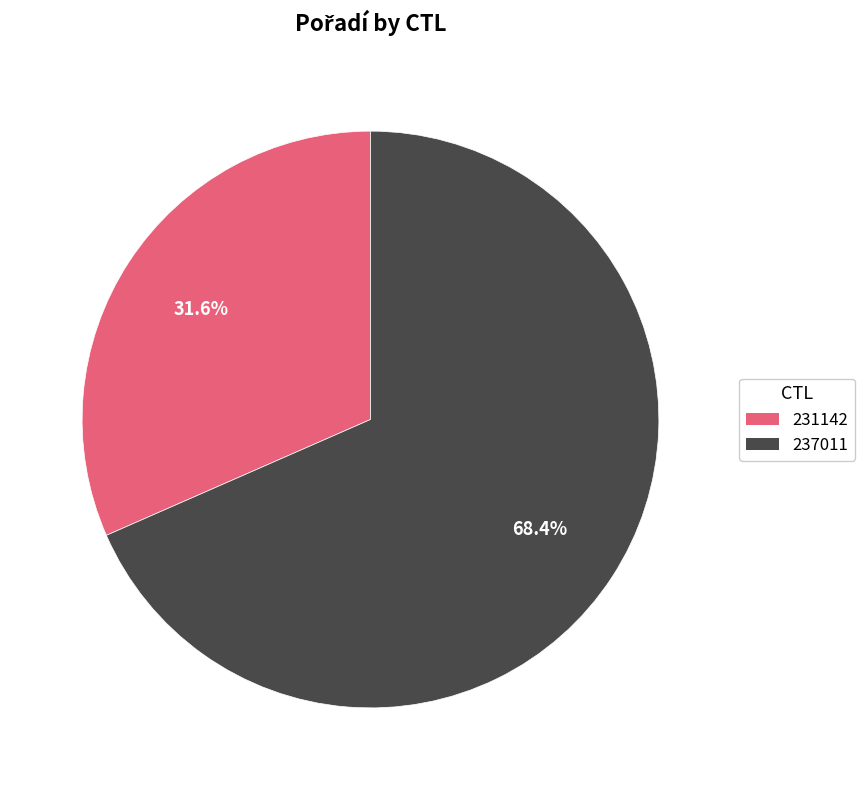

How many slices are in this pie chart?

2